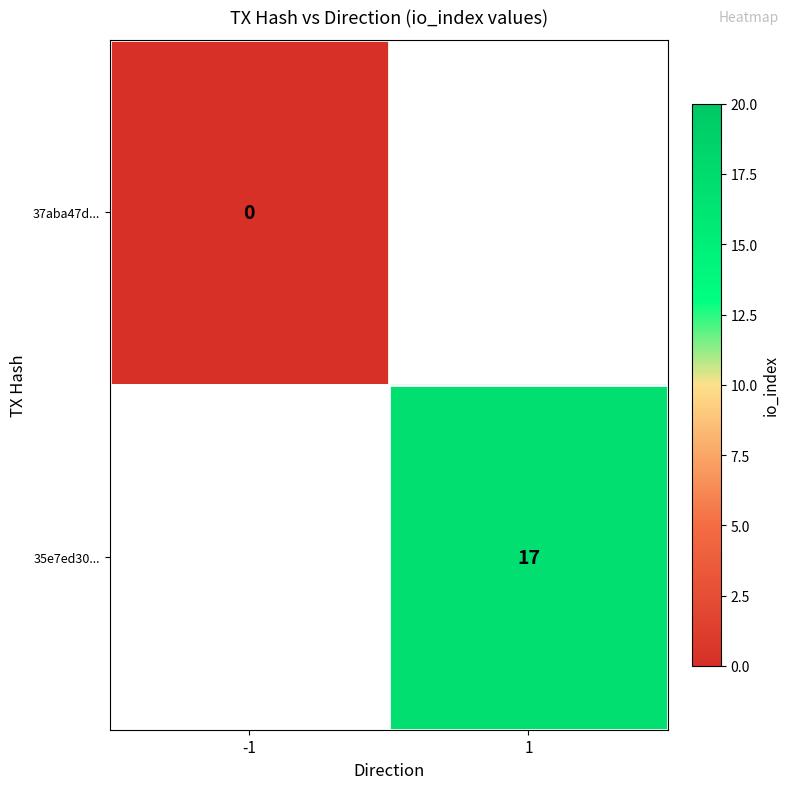

True or false: 35e7ed30... has a value of 29 at 1.

False